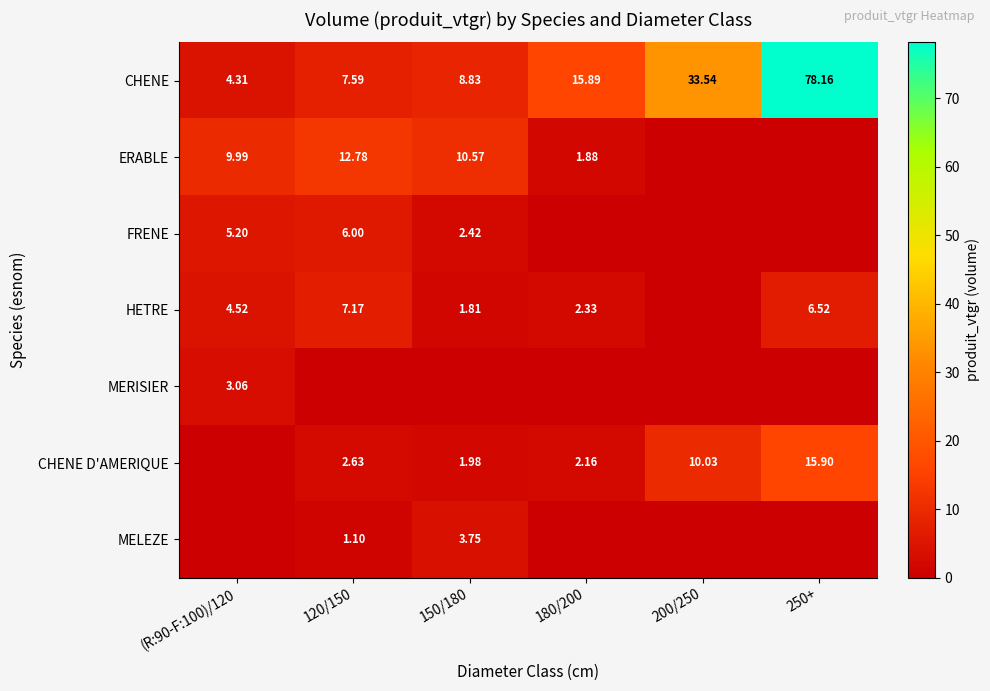

Is the value of CHENE at 150/180 greater than the value of CHENE D'AMERIQUE at 200/250?

No